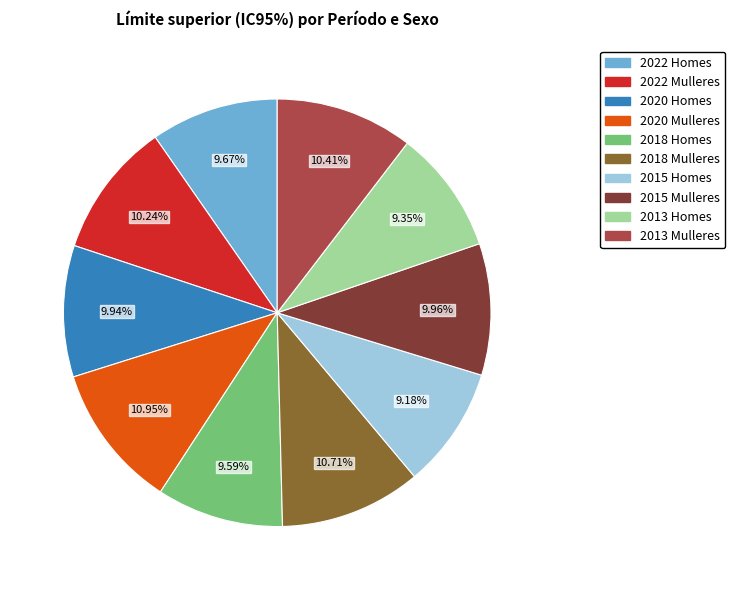

What portion of the pie excludes 2013 Mulleres?

89.6%